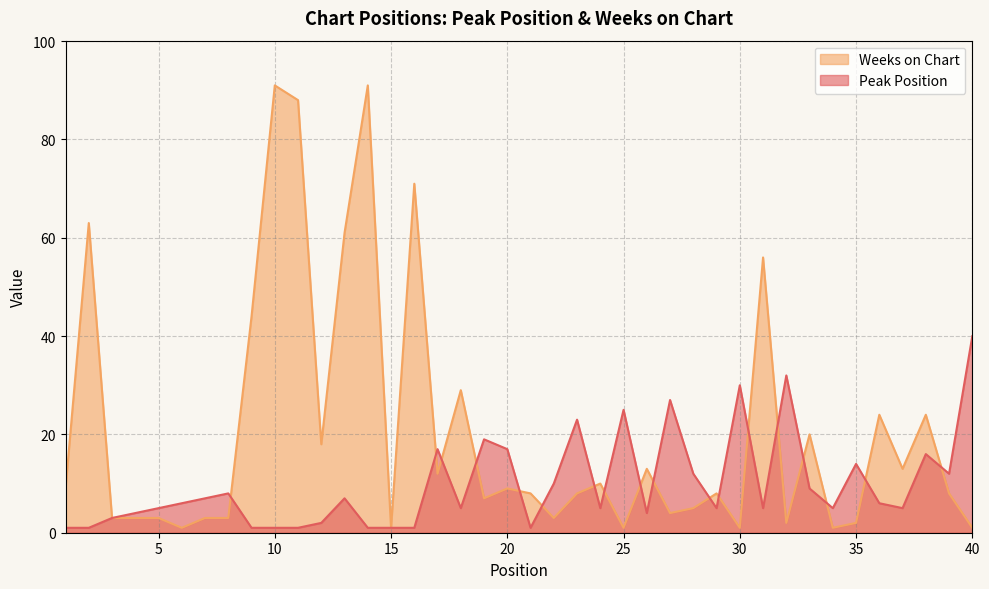

What is the sum of the Weeks on Chart values at 35 and 24?

12